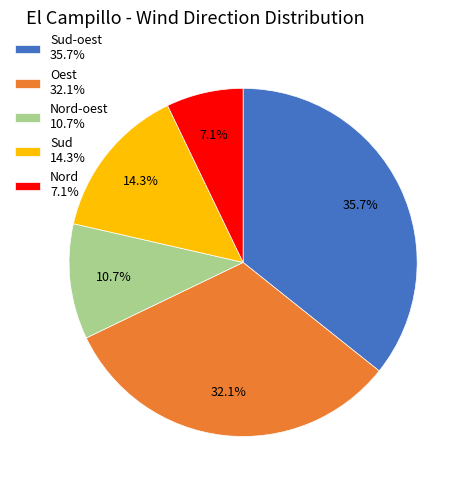

What portion of the pie excludes Nord-oest 10.7%?

89.3%